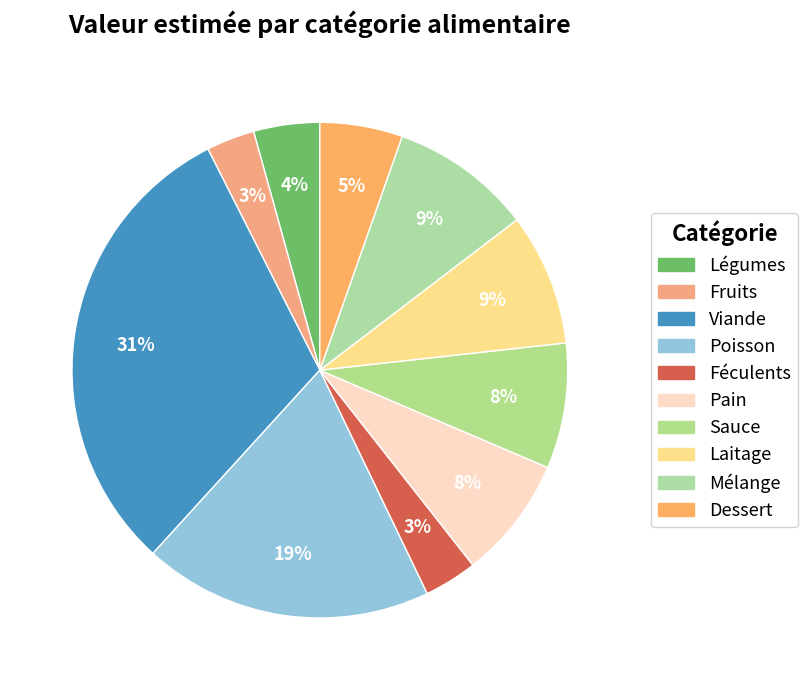

How many slices are in this pie chart?

10